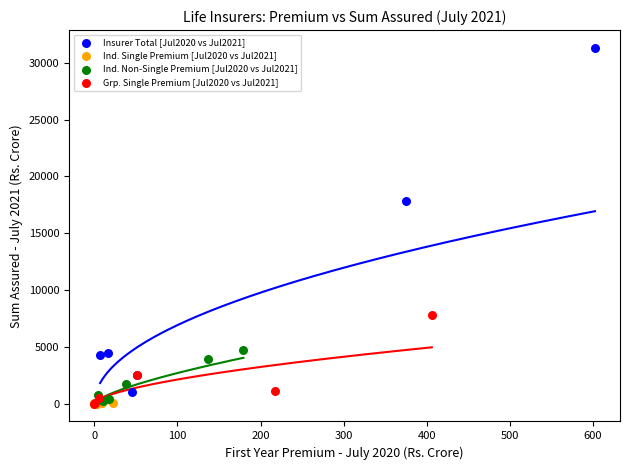

Which series has the widest spread of Y values?

Insurer Total [Jul2020 vs Jul2021]